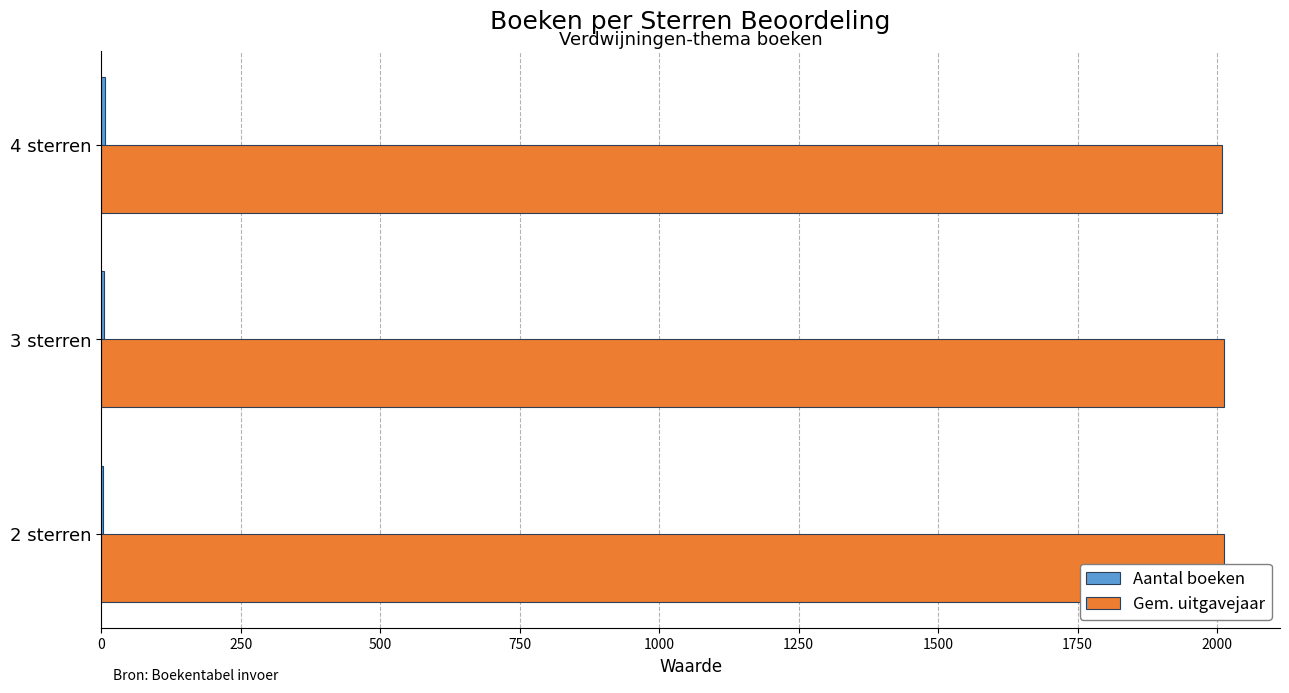

At 2 sterren, list the series in order from smallest to largest.

Aantal boeken, Gem. uitgavejaar